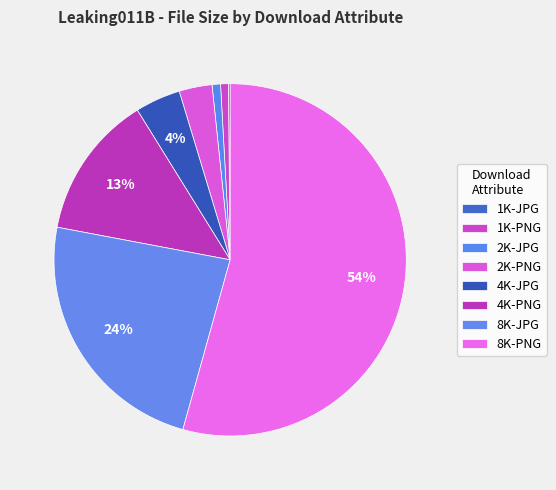

The 1K-PNG slice represents 11% of the pie. True or false?

False